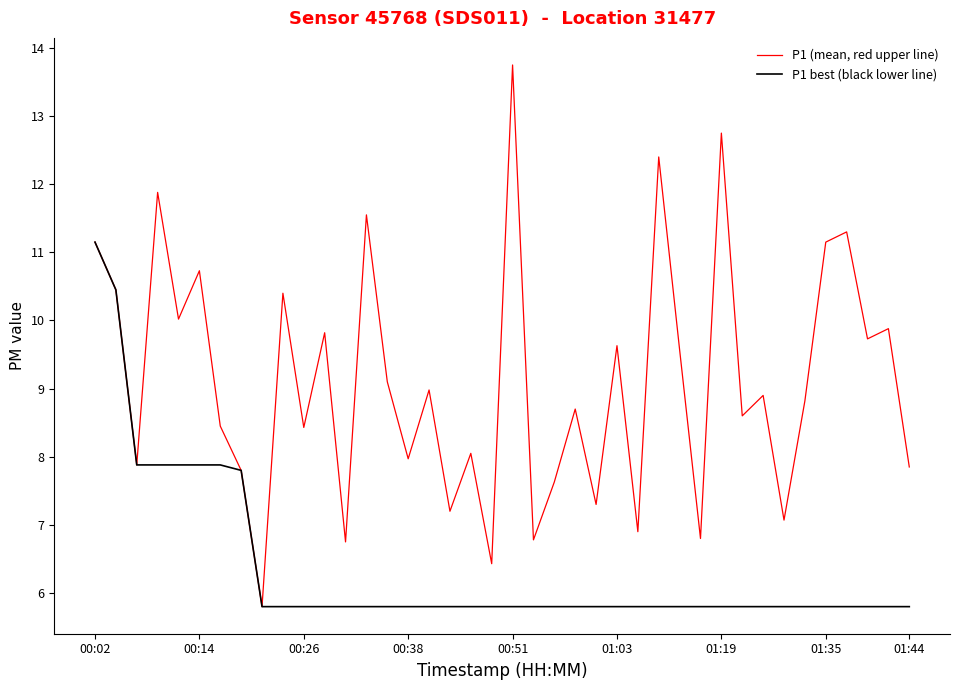

Which series has the largest total across all categories?

P1 (mean, red upper line)